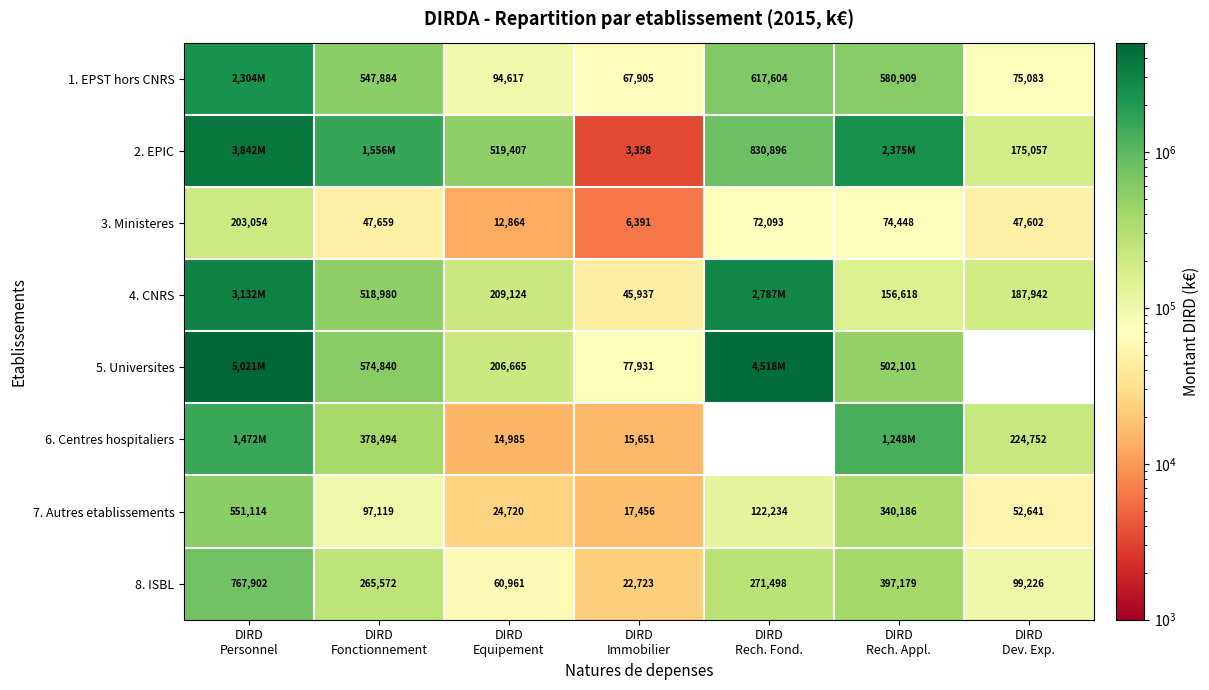

Which category has the lowest value across all series?

DIRD
Immobilier